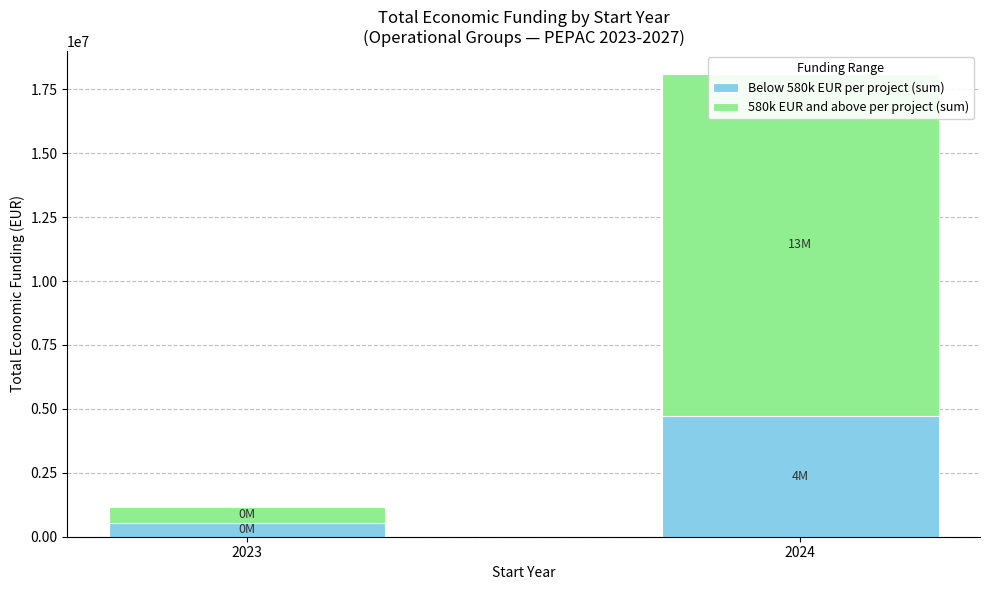

What is the value of the 580k EUR and above per project (sum) bar at the 1st from the left?

598909